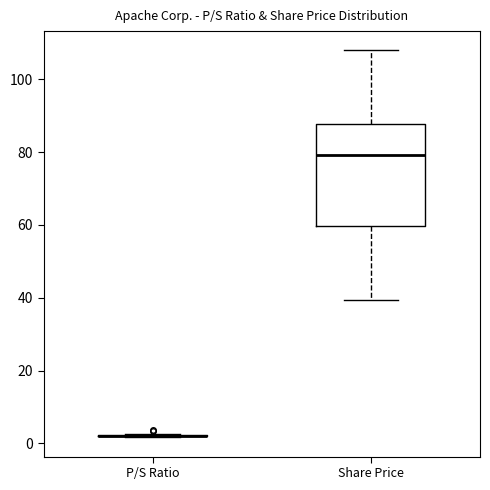

Reading left to right, transcribe this box plot: for each box, give where its median line is, the range the box spans, and where its two whiskers end, as read against the y-axis. The values are not printed on the chart, so give them approximately, as read against the axis.

P/S Ratio: box collapsed to a line at 2, whiskers 2 to 2
Share Price: median 80, box 60 to 88, whiskers 40 to 108